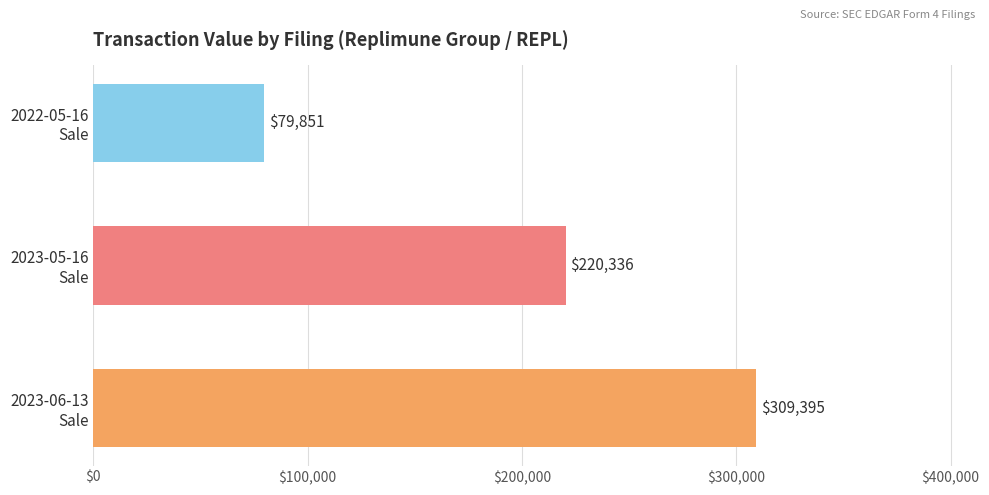

Are the bars horizontal?

Yes